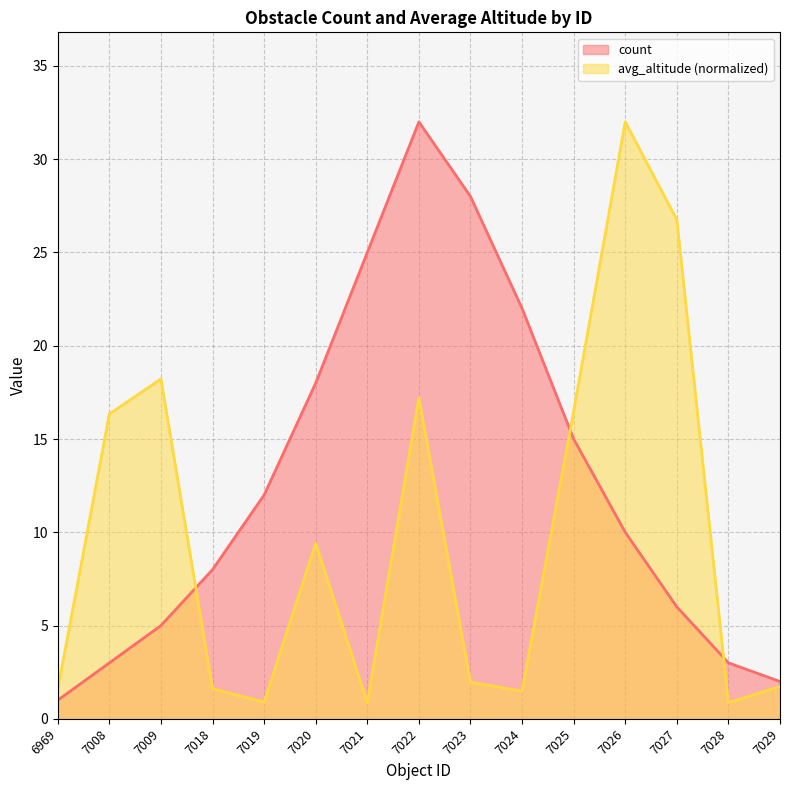

How many interior local peaks does the count series have?

1